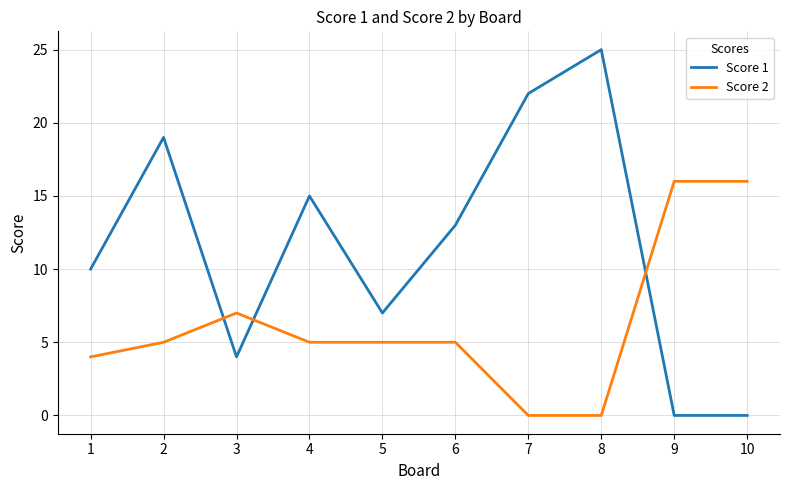

Between 4 and 10, which series saw the biggest shift?

Score 1